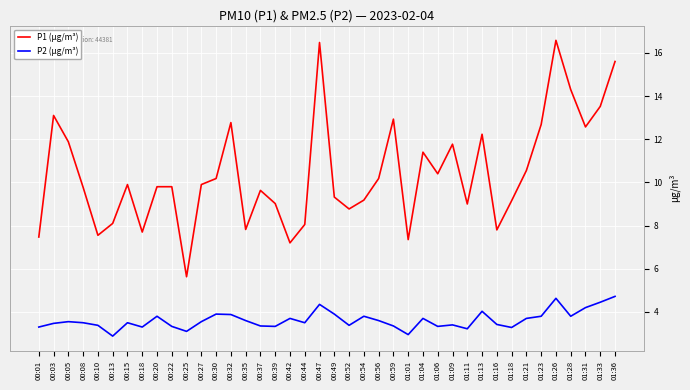

List the series in order of their peak value, lowest first.

P2 (µg/m³), P1 (µg/m³)